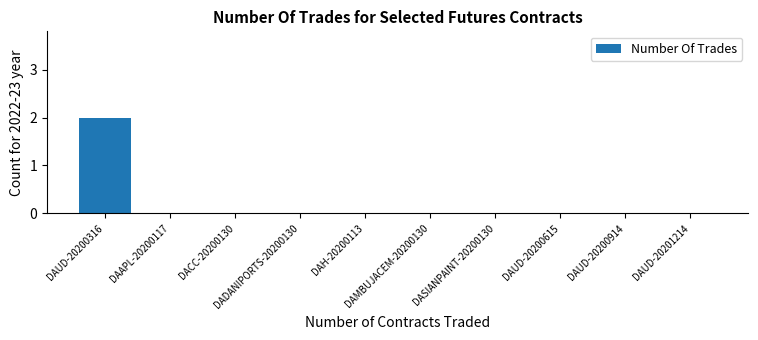

Count the values in the range 0 to 1.

9